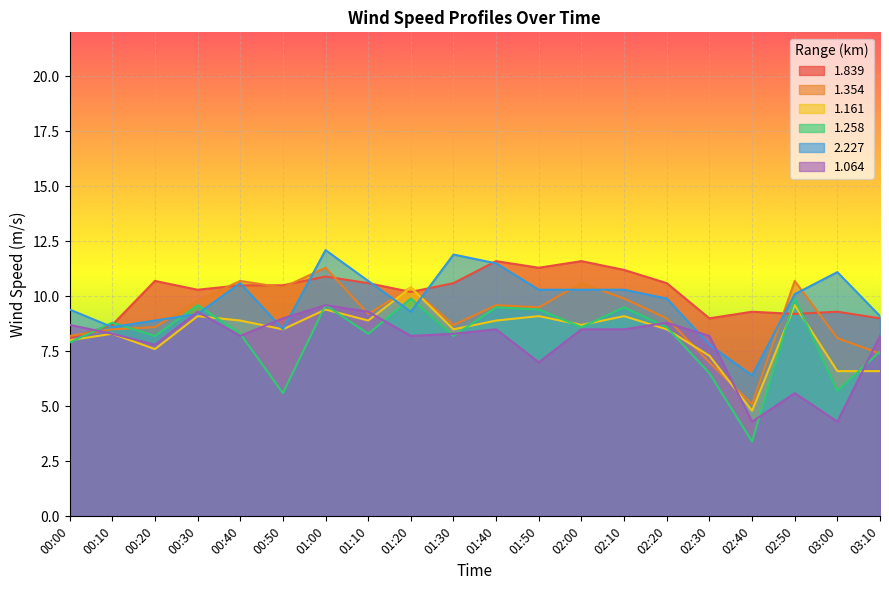

What is the difference between the maximum and minimum values in the 2.227 series?

5.7